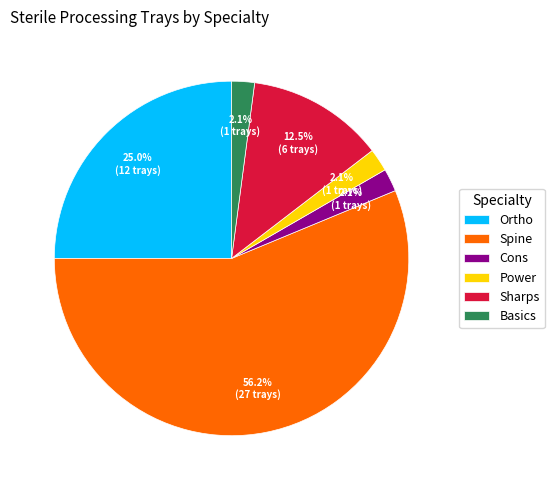

What percentage is the Basics slice, to the nearest percent?

2%